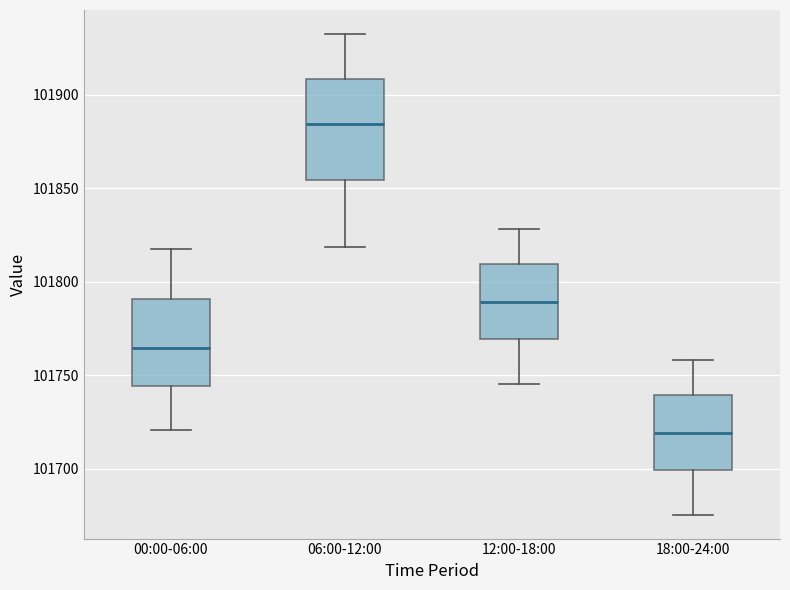

Which box is the tallest, from its lower edge to its upper edge?

06:00-12:00